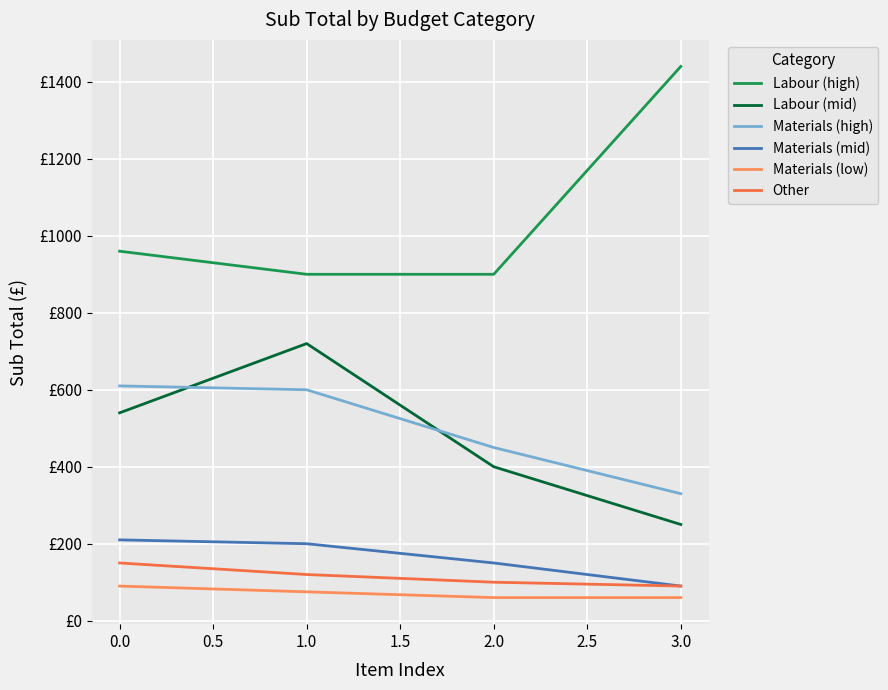

Does the chart display data point markers on the line(s)?

No